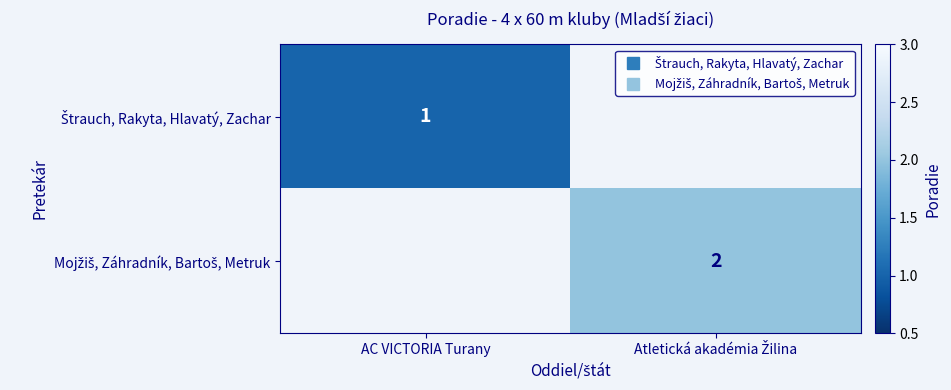

At which label is Štrauch, Rakyta, Hlavatý, Zachar closest to 1?

AC VICTORIA Turany